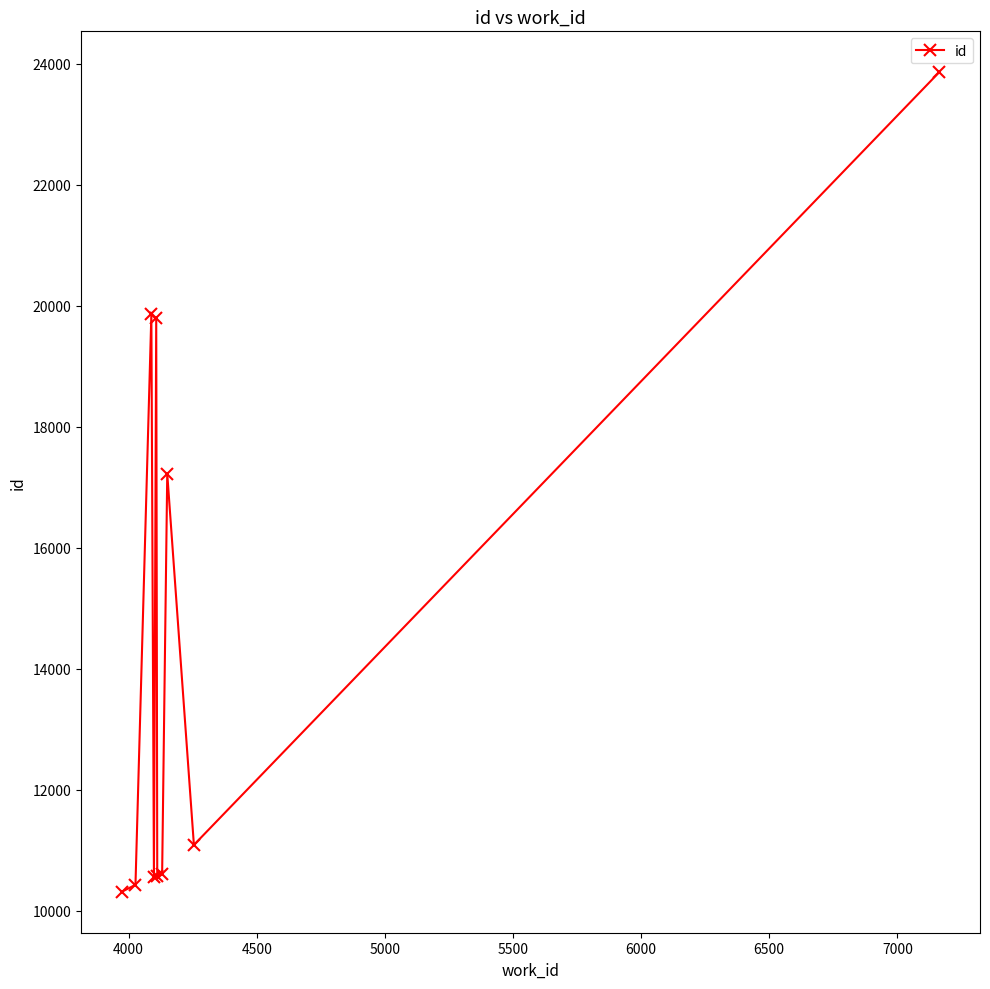

What is the maximum value shown in the chart?

23860